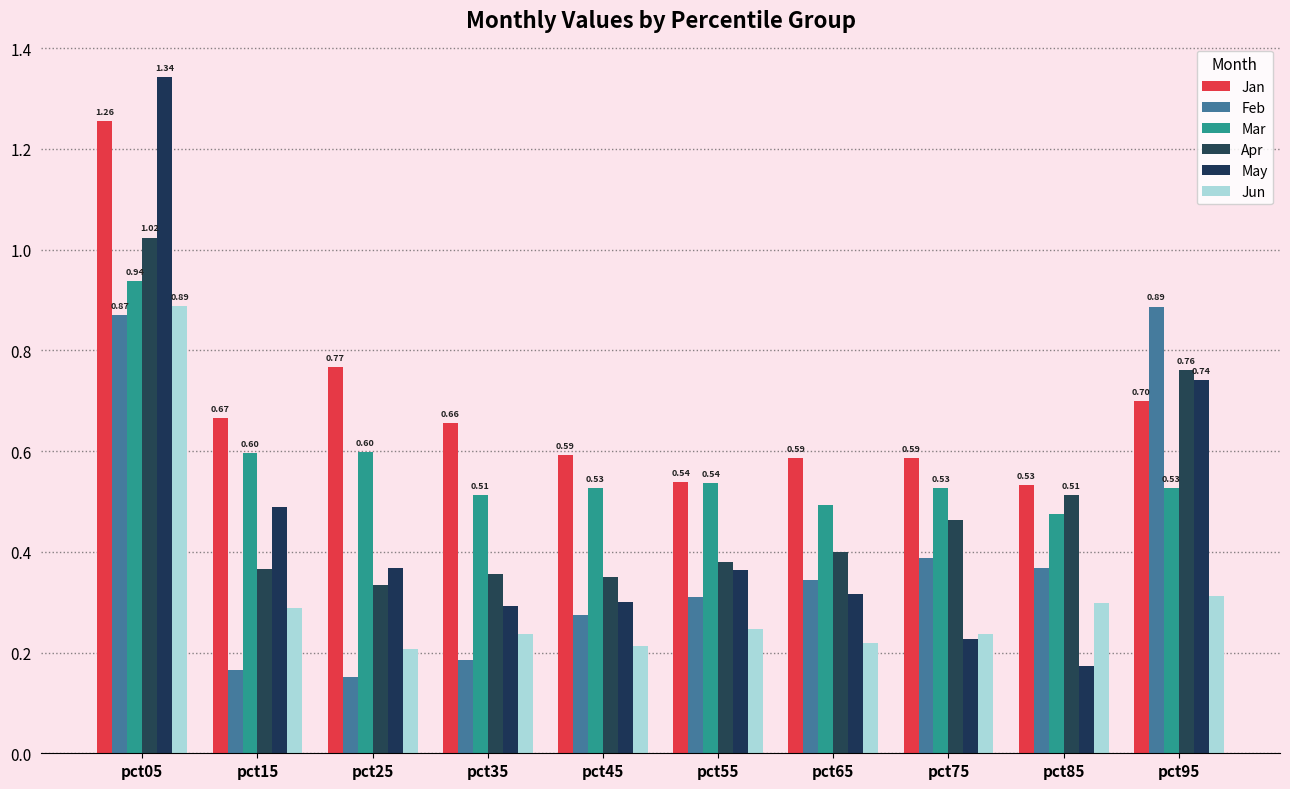

At which category is the sum across all series the highest?

pct05